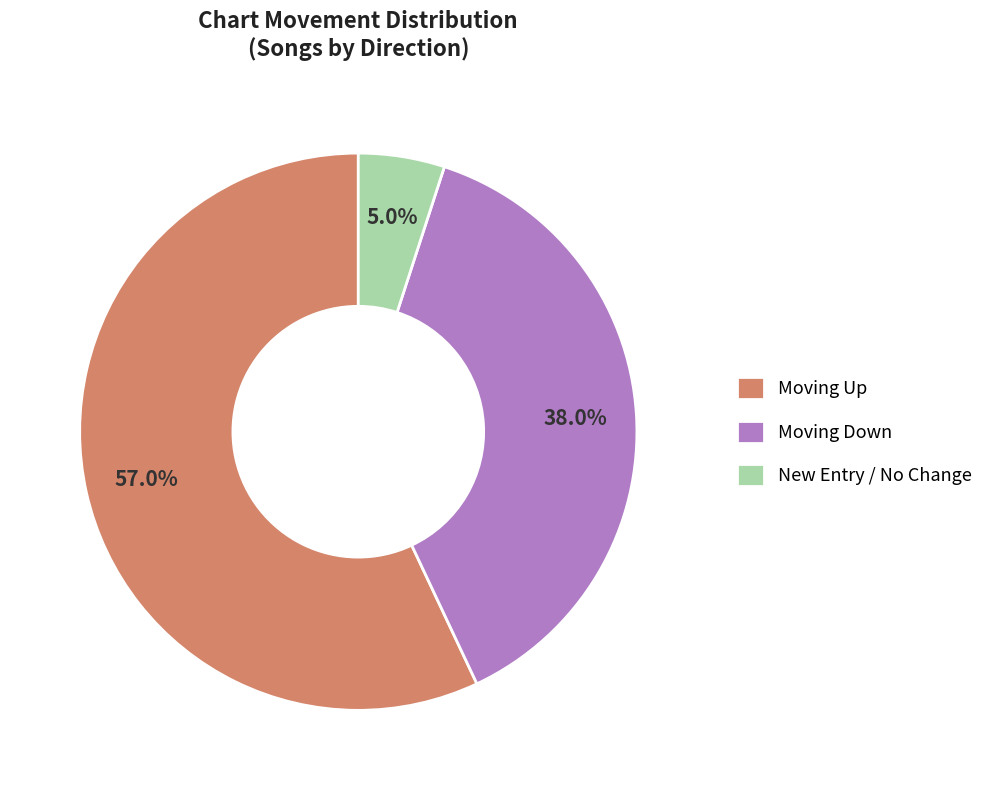

What is the ratio of the value at Moving Up to the value at New Entry / No Change?

11.4